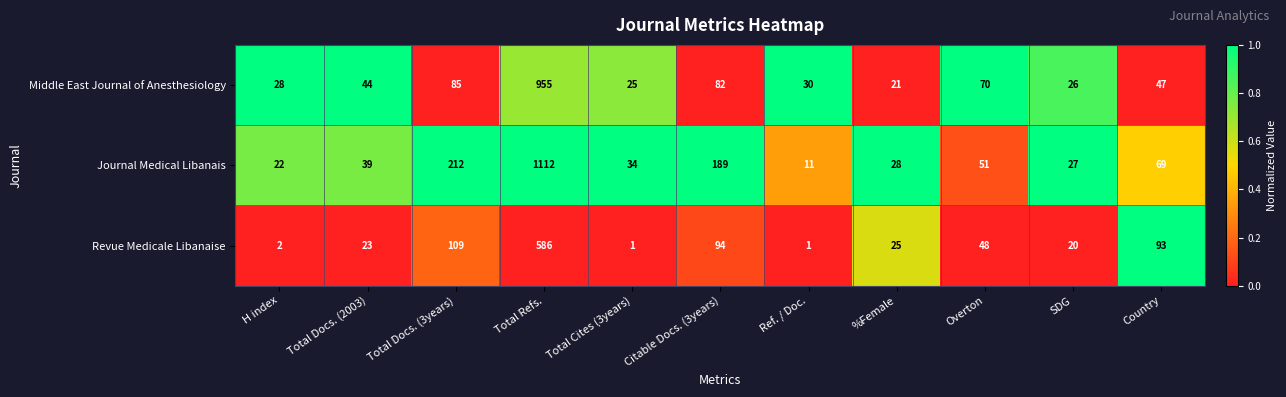

The value of Middle East Journal of Anesthesiology at Country is 47. True or false?

True